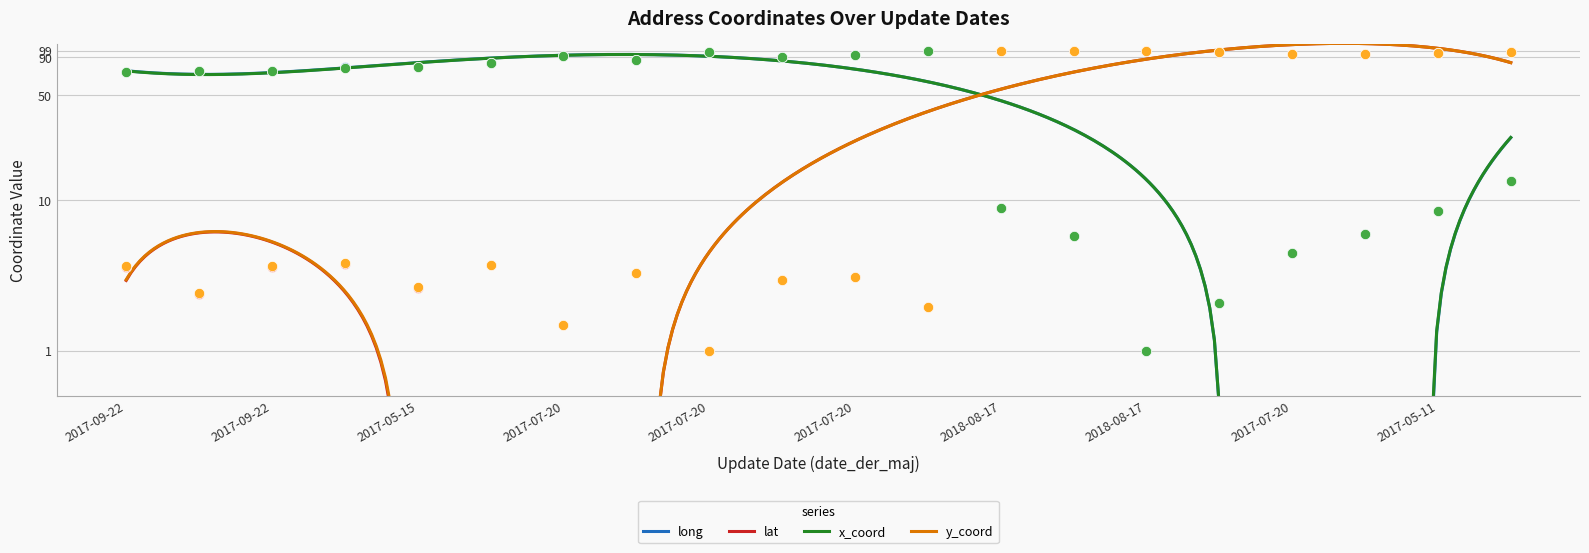

What is the total value across all series at 2017-07-20?

170.8